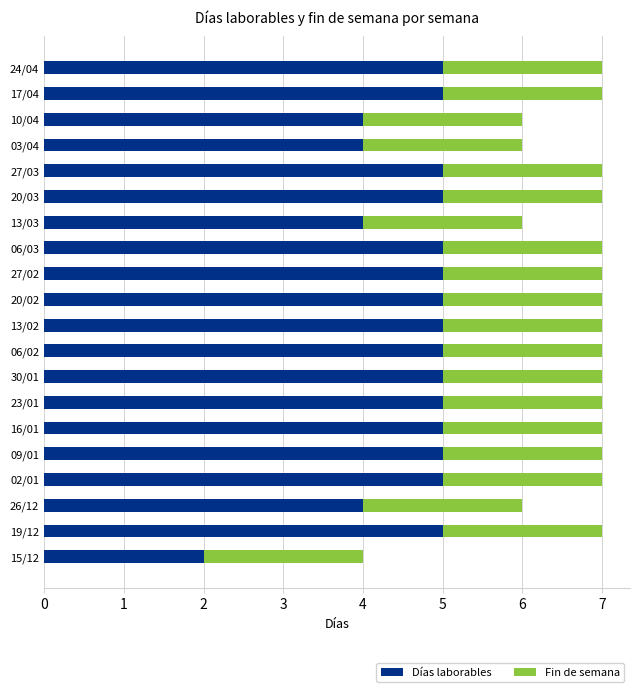

Is it true that Días laborables equals 3 at 15/12?

False